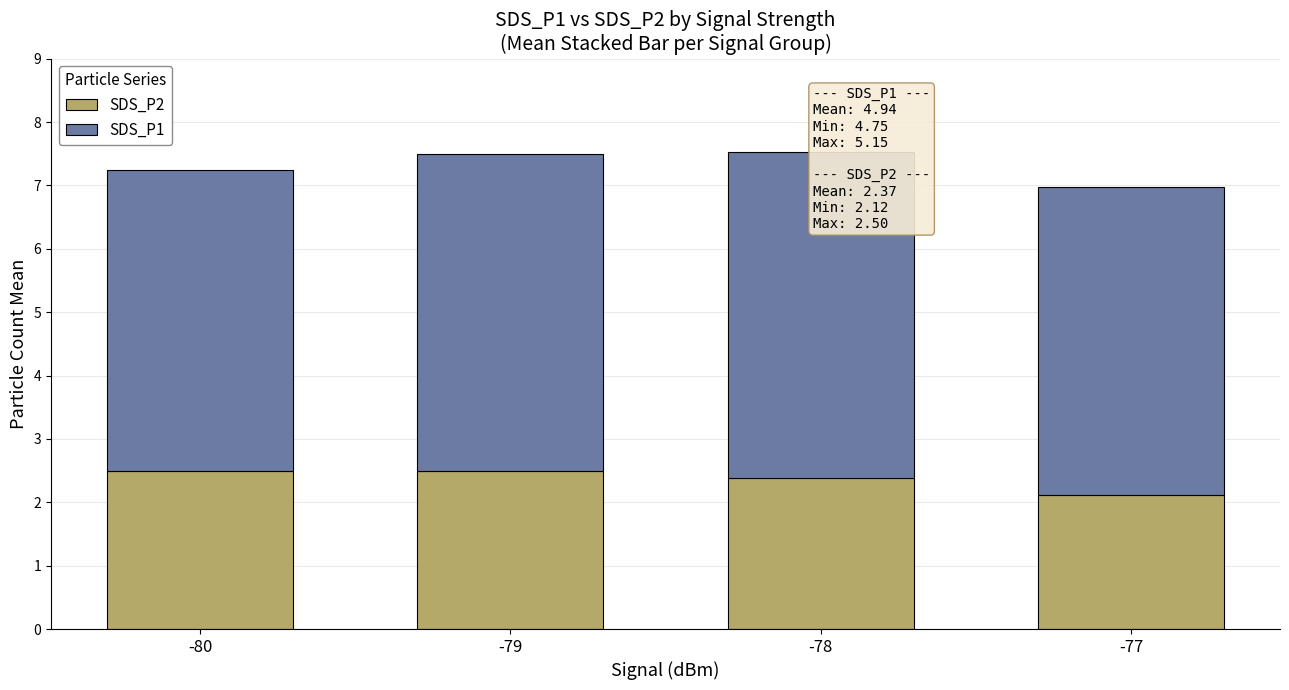

Reading left to right, list all the values displayed in this chart.

SDS_P2: -80=2.5	-79=2.5	-78=2.4	-77=2.1
SDS_P1: -80=4.8	-79=5.0	-78=5.2	-77=4.9